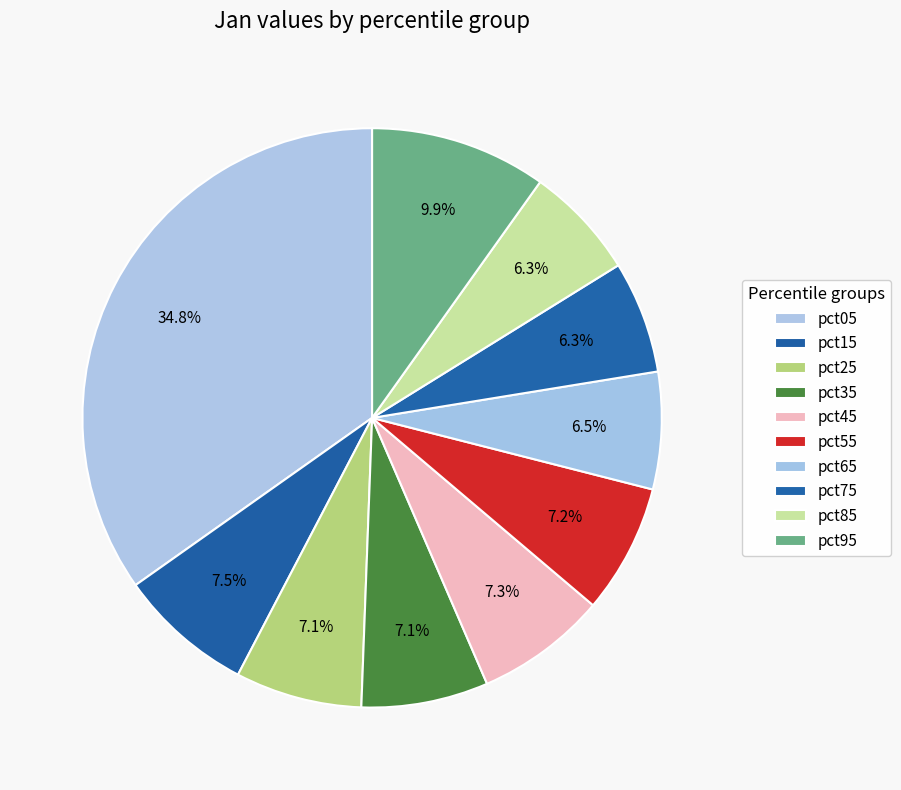

To the nearest percent, what portion does pct05 represent?

35%